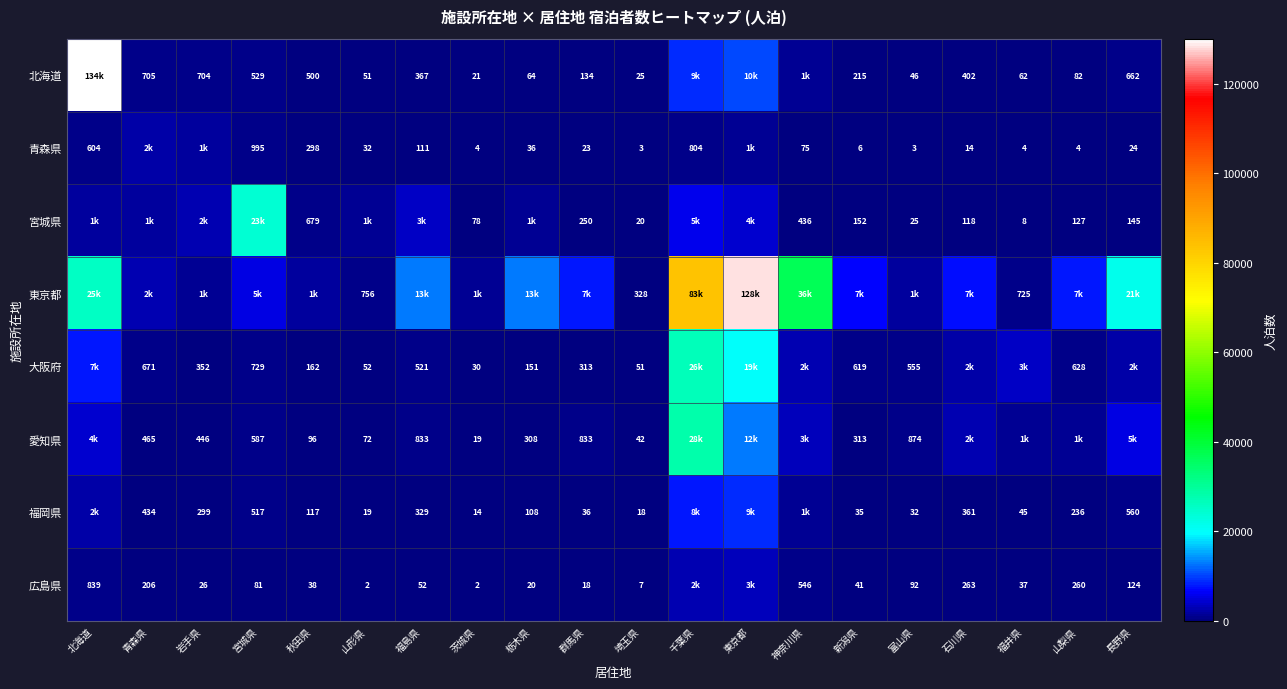

The value of 北海道 at 秋田県 is 281. True or false?

False